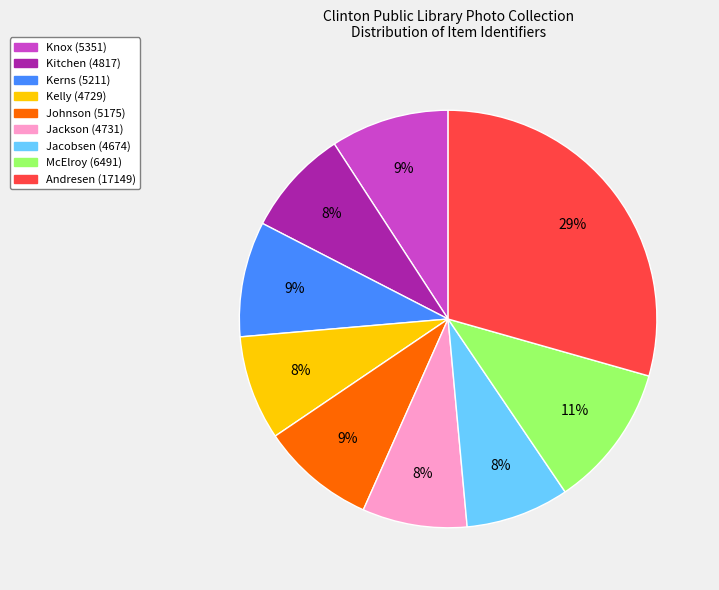

Which category has the biggest portion of the pie?

Andresen (17149)